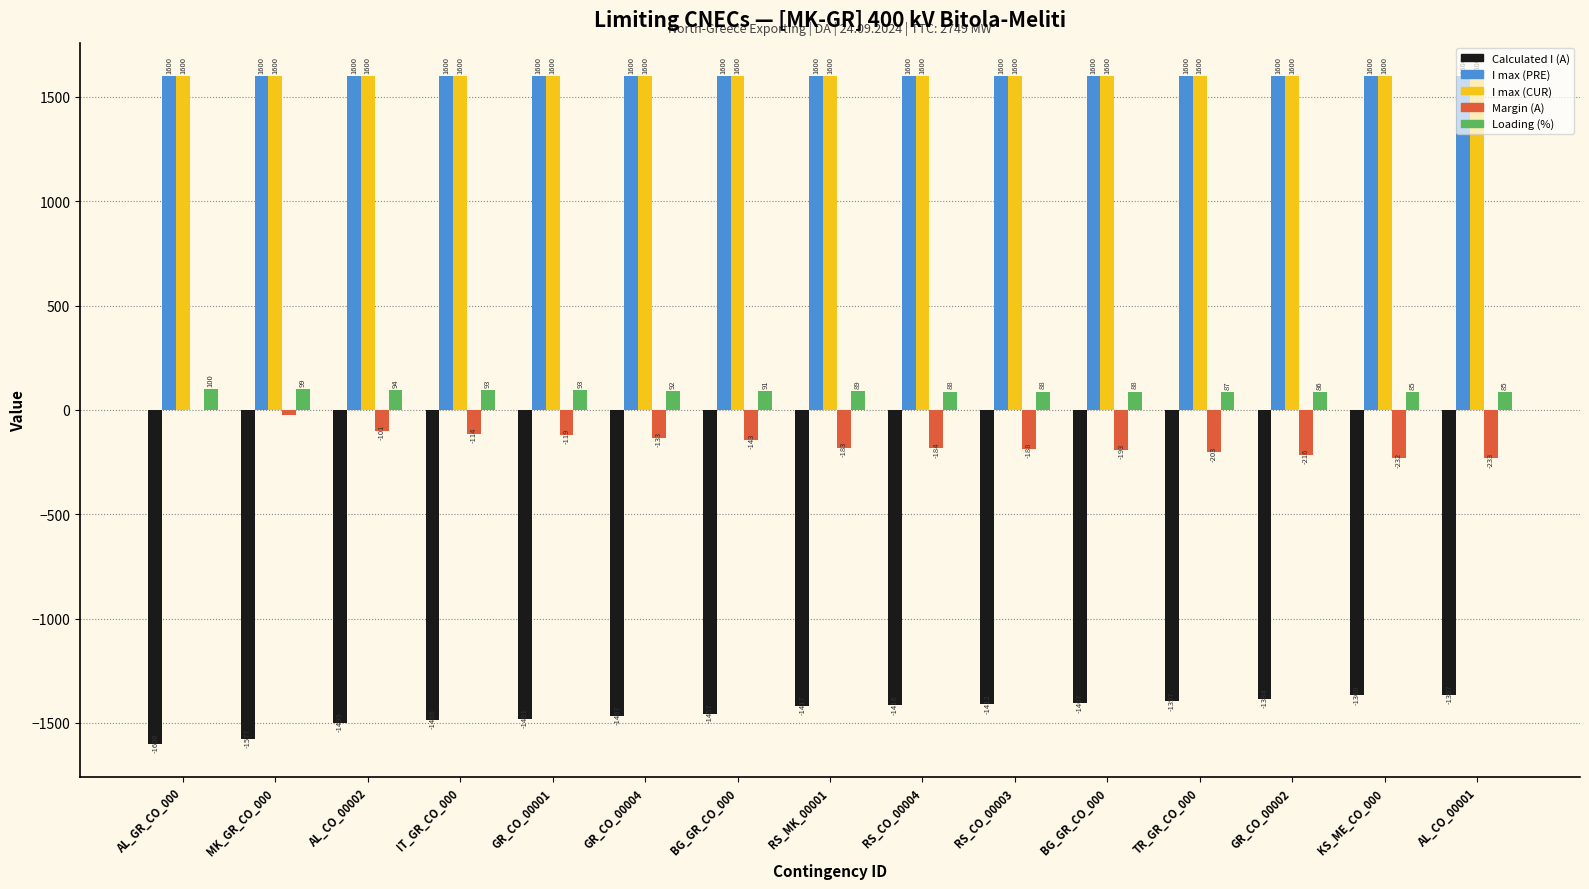

What is the highest value of the I max (CUR) series?

1600